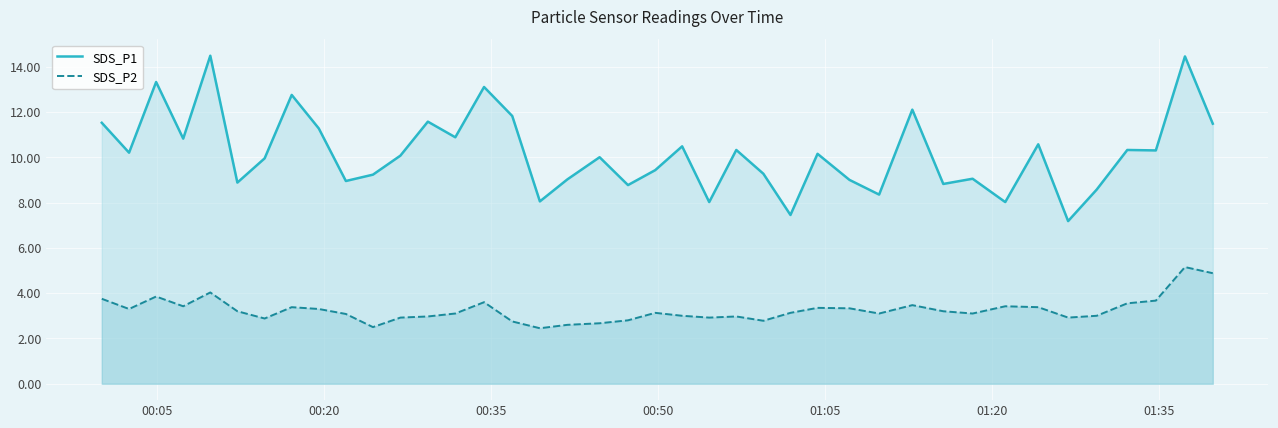

Which series has the largest range (max minus min)?

SDS_P1